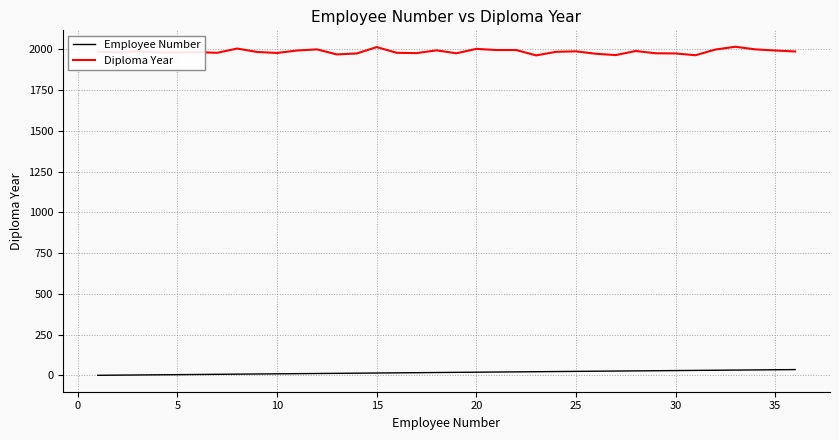

True or false: Diploma Year and Employee Number intersect in this chart.

False